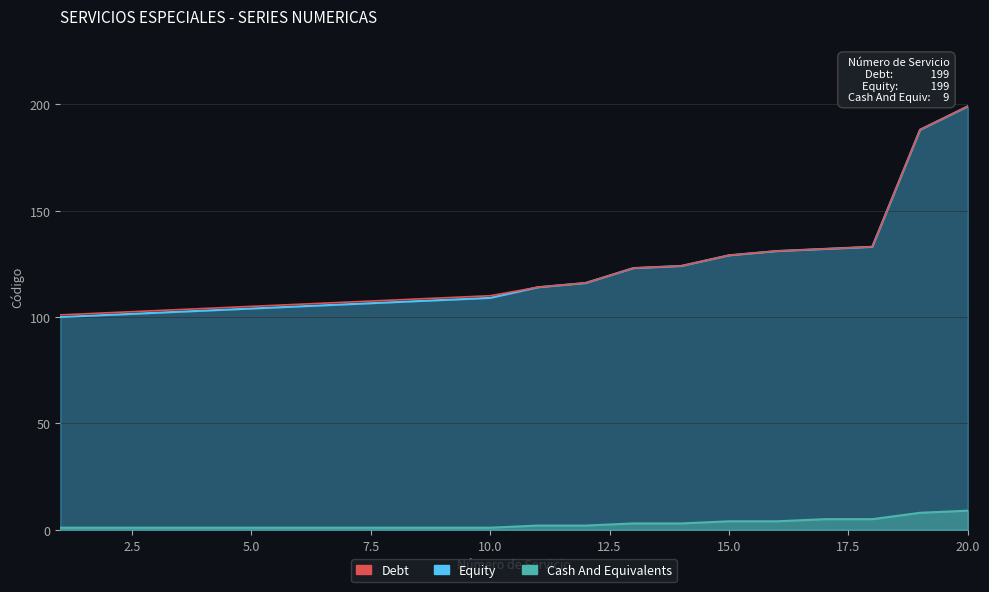

Where is Cash And Equivalents nearest to the value 5?

17